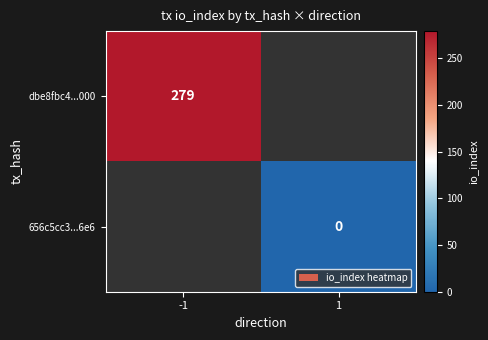

True or false: dbe8fbc4...000 has a value of 279 at -1.

True